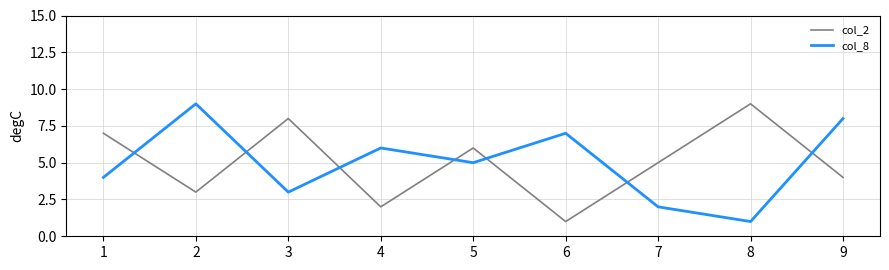

Where is the first local minimum for col_2?

2